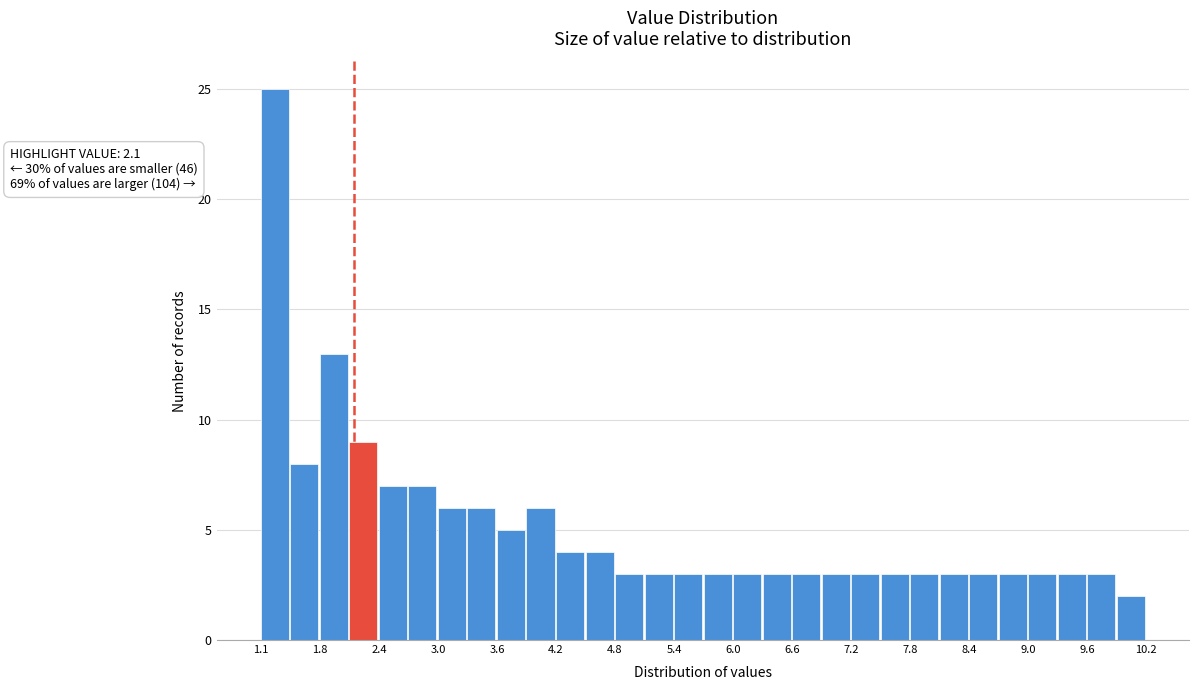

Read against the x-axis, roughly where is the centre of the tallest bar?

1.3